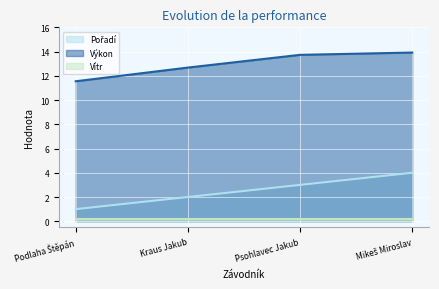

Which series has the widest spread of values?

Pořadí